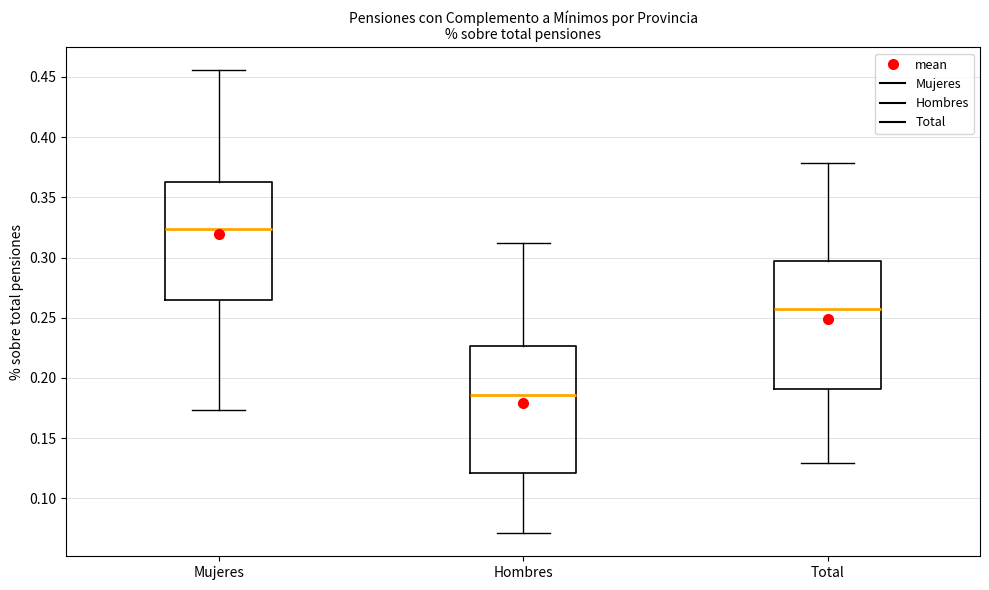

Which box has the lowest median line?

Hombres